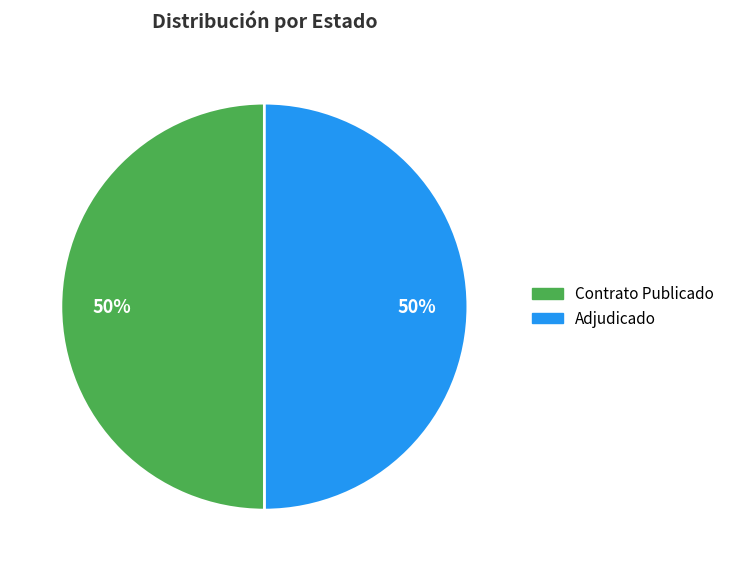

To the nearest percent, what is the average slice percentage?

50%